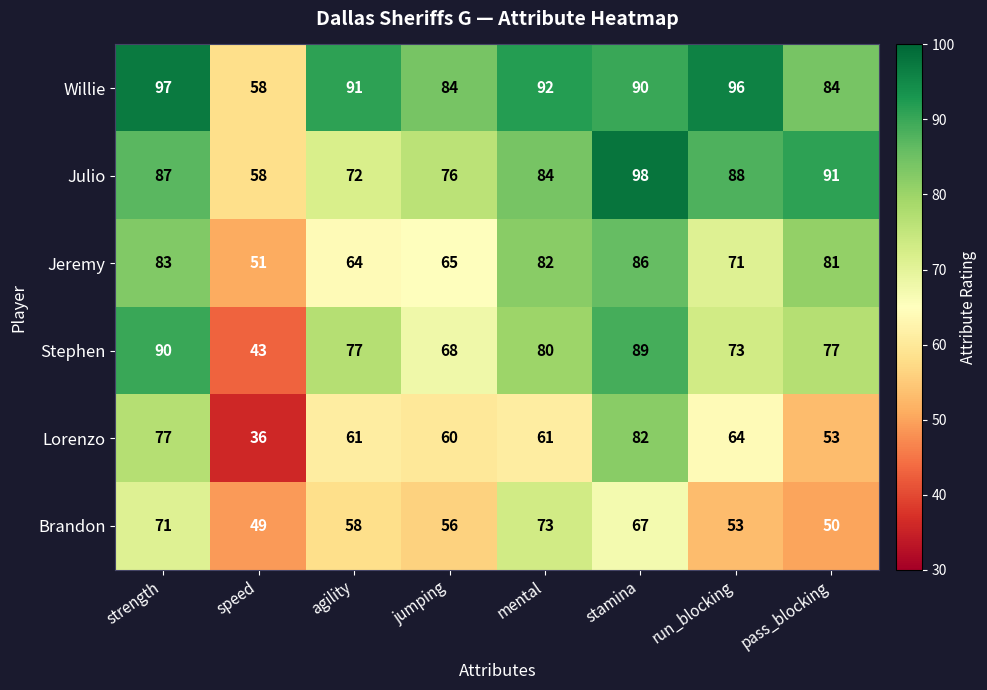

Which category has the highest value across all series?

stamina